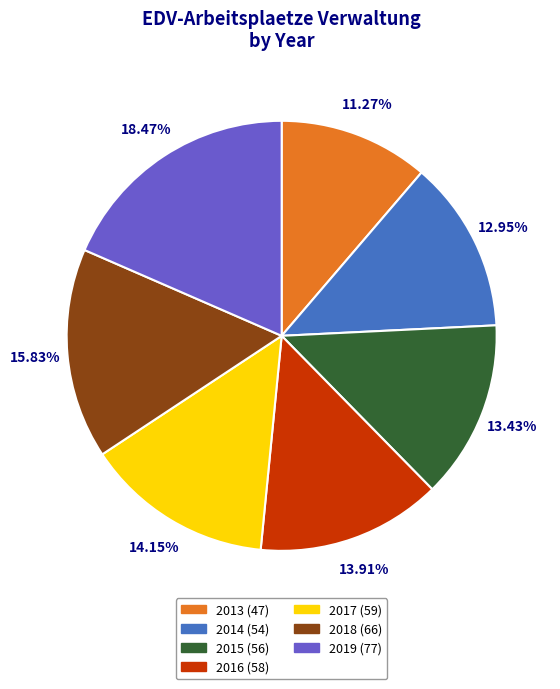

Does any single category account for the majority?

No